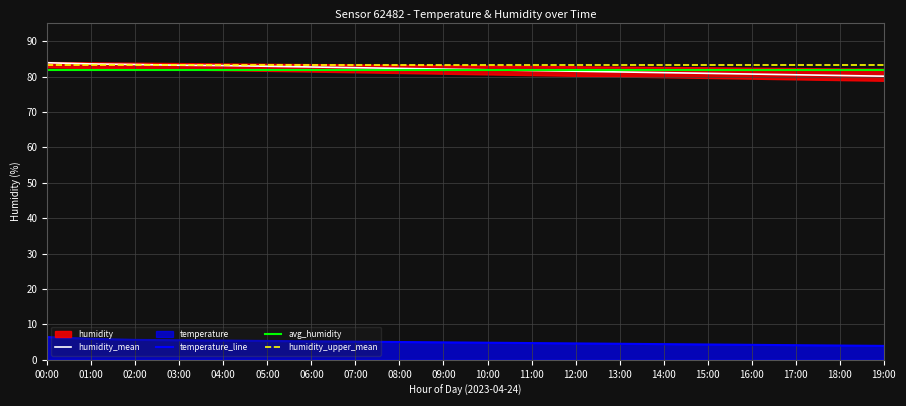

True or false: humidity and temperature intersect in this chart.

False